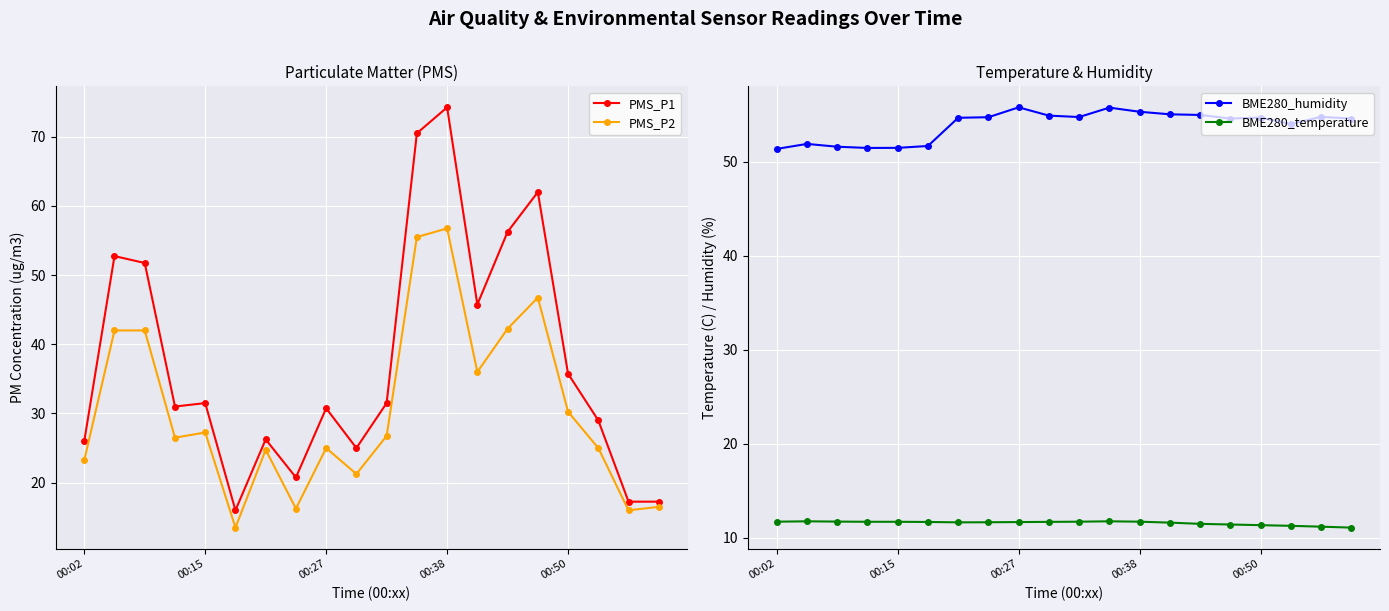

What is the maximum value for PMS_P2?

56.8